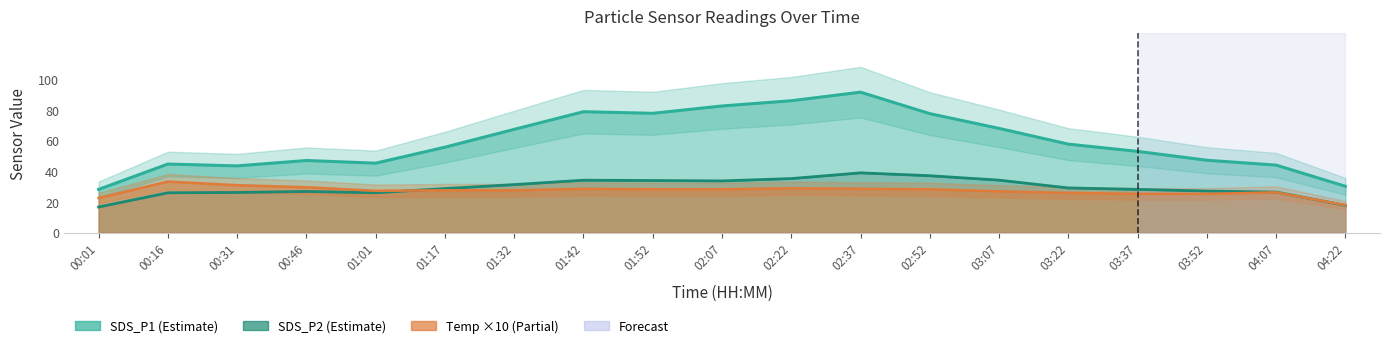

What is the label of the 19th point from the left?

04:22